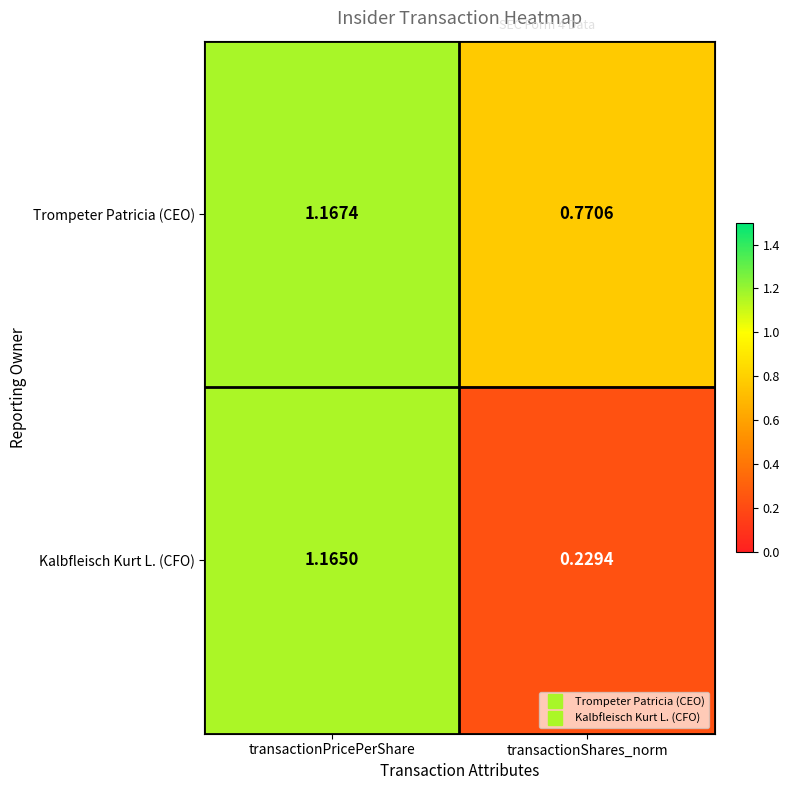

At which label is Kalbfleisch Kurt L. (CFO) closest to 0?

transactionShares_norm